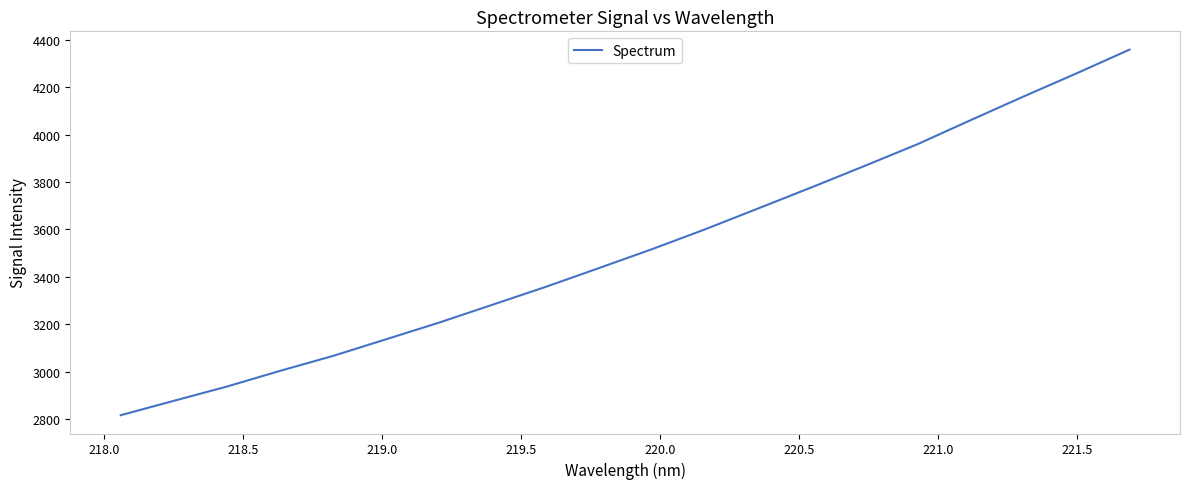

What is the difference between the maximum and minimum values?

1541.8